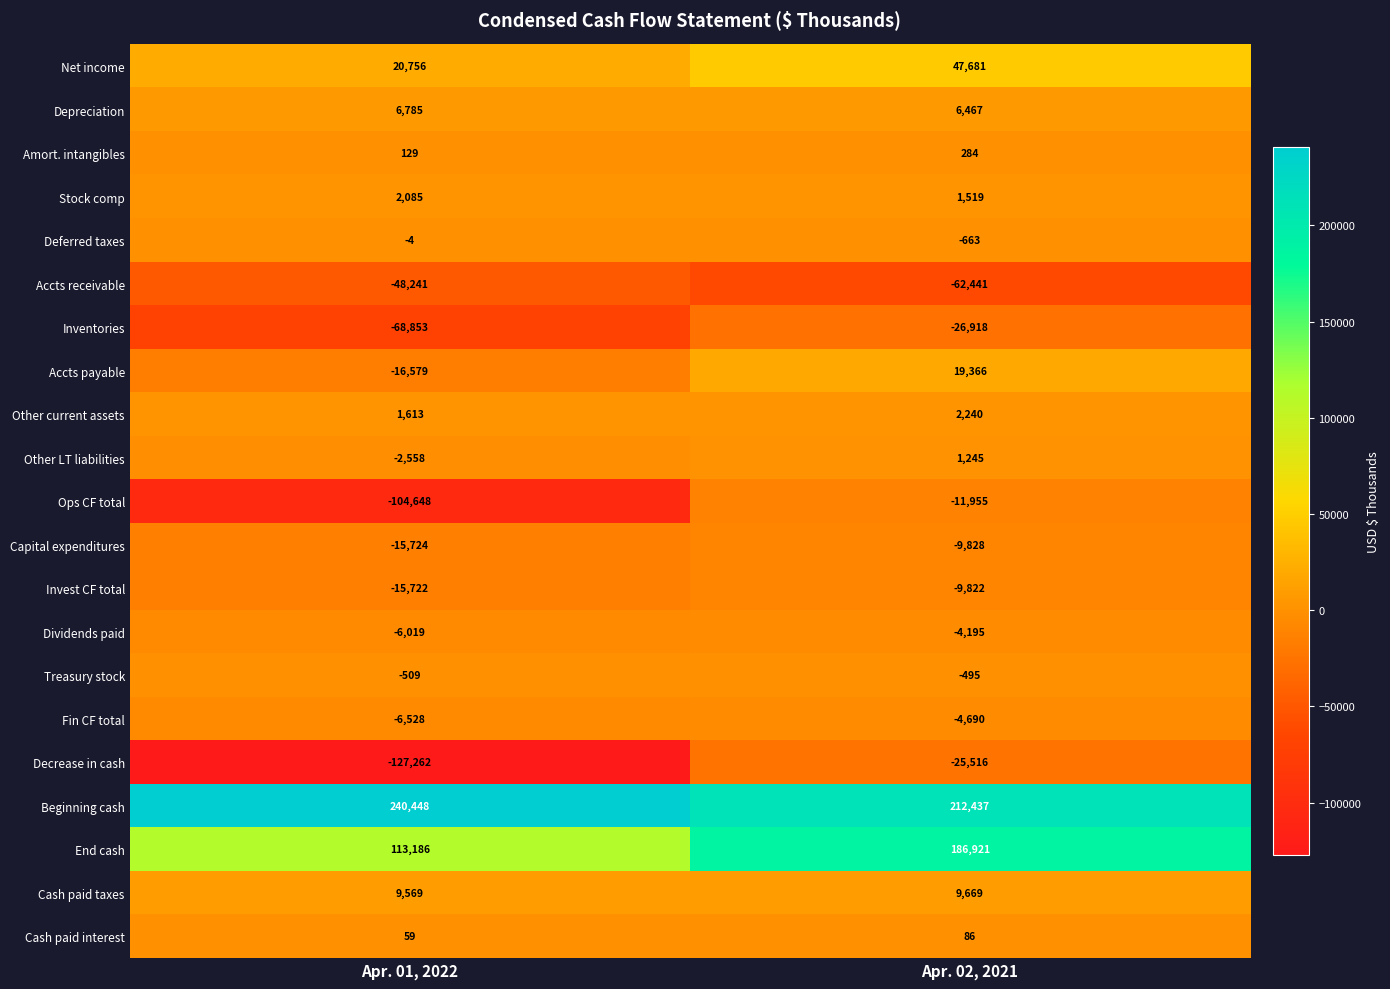

What is the minimum value for Invest CF total?

-15722